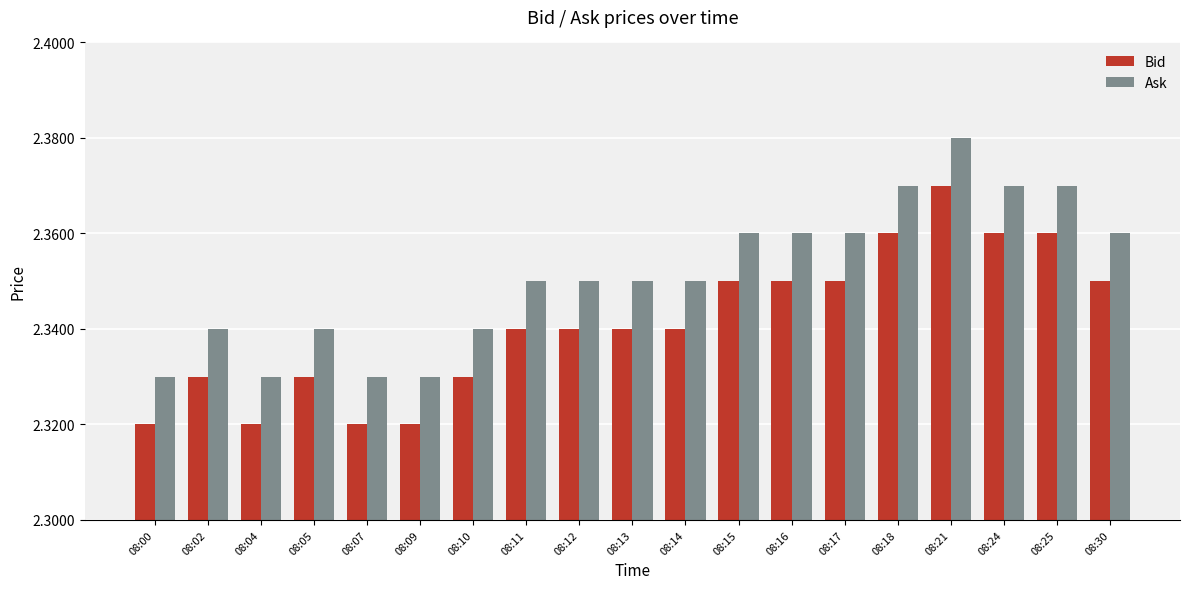

True or false: Ask has a value of 0.6 at 08:24.

False